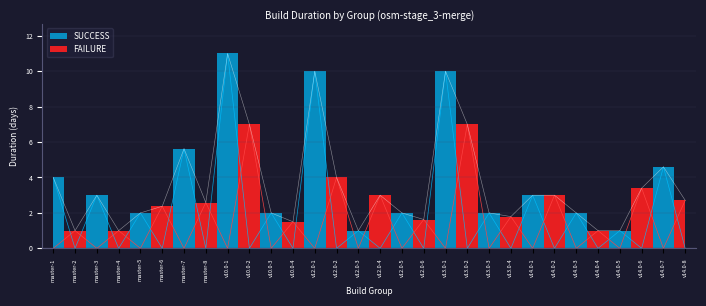

How many lines are shown in the chart?

1